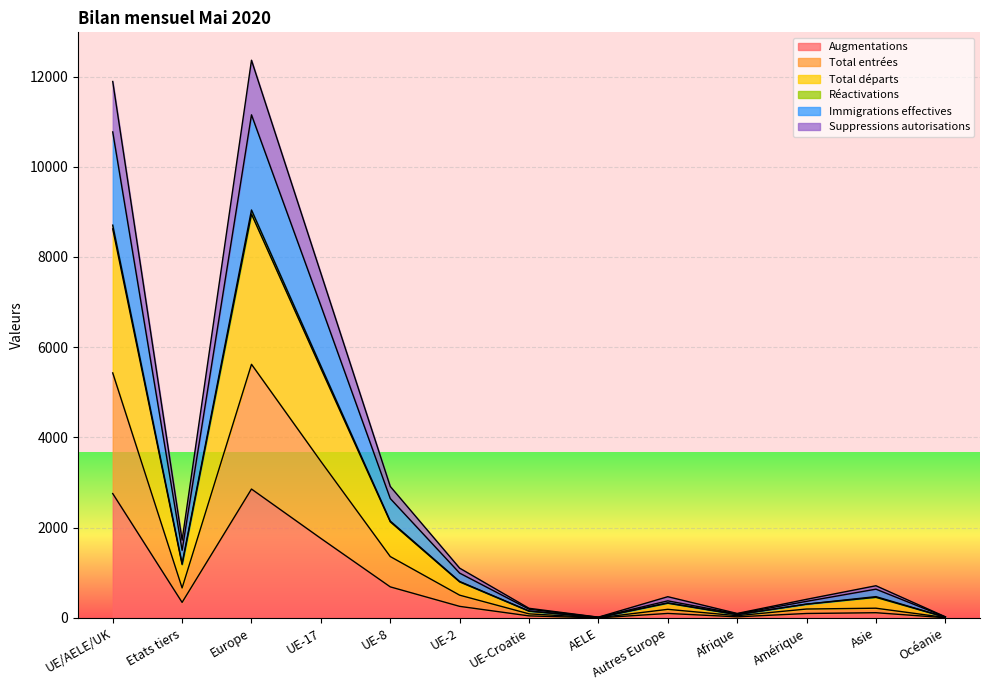

True or false: Total départs has more than 0 points higher than both neighbors.

True